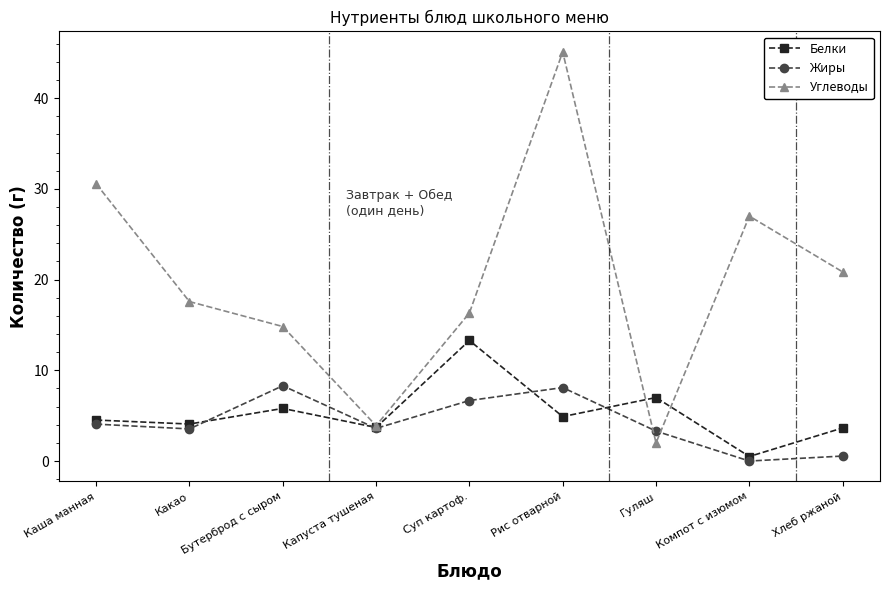

What is the maximum value for Белки?

13.3